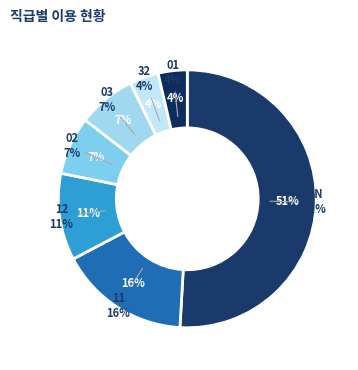

How many segments does this pie chart have?

7